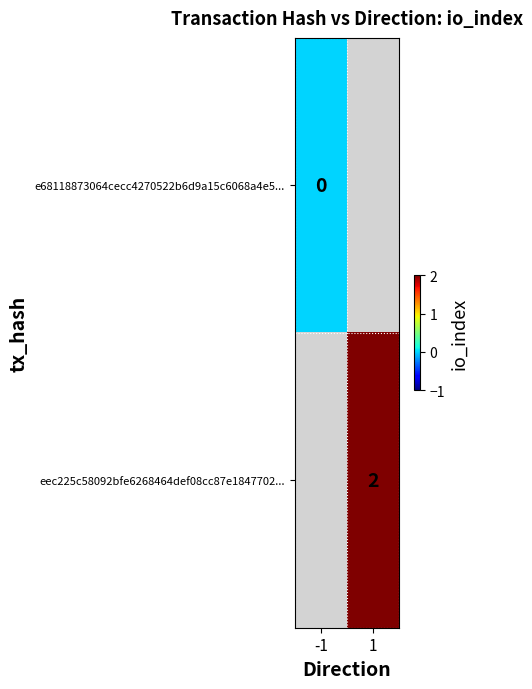

What is the maximum value shown in the chart?

2.0